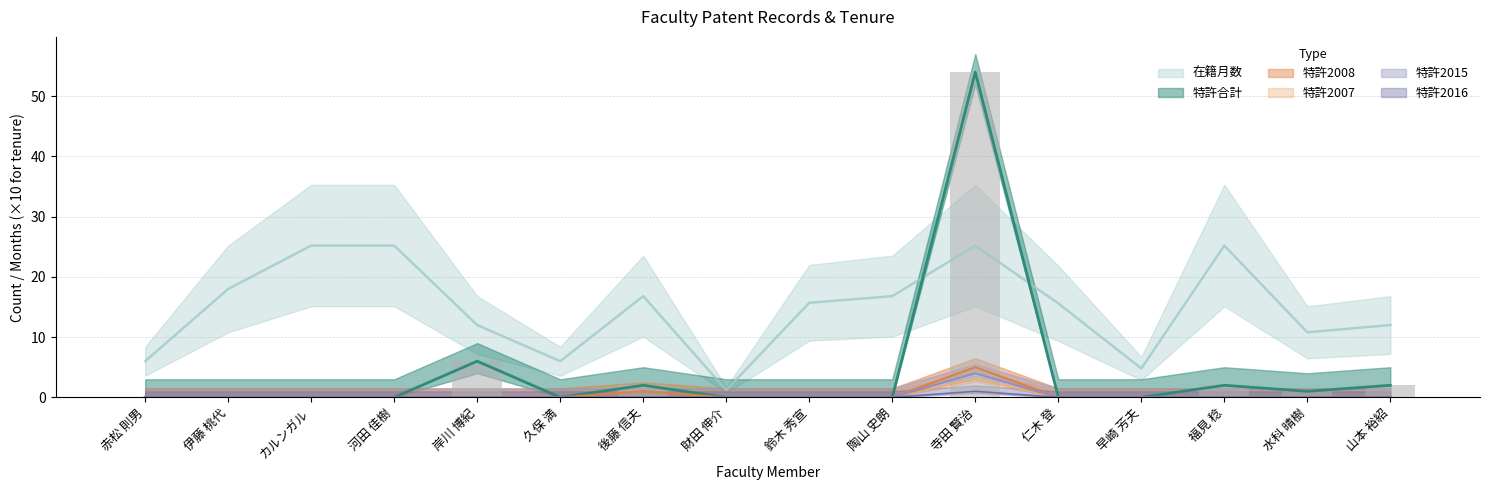

What are all the series names shown in the legend?

在籍月数, 特許合計, 特許2007, 特許2008, 特許2015, 特許2016